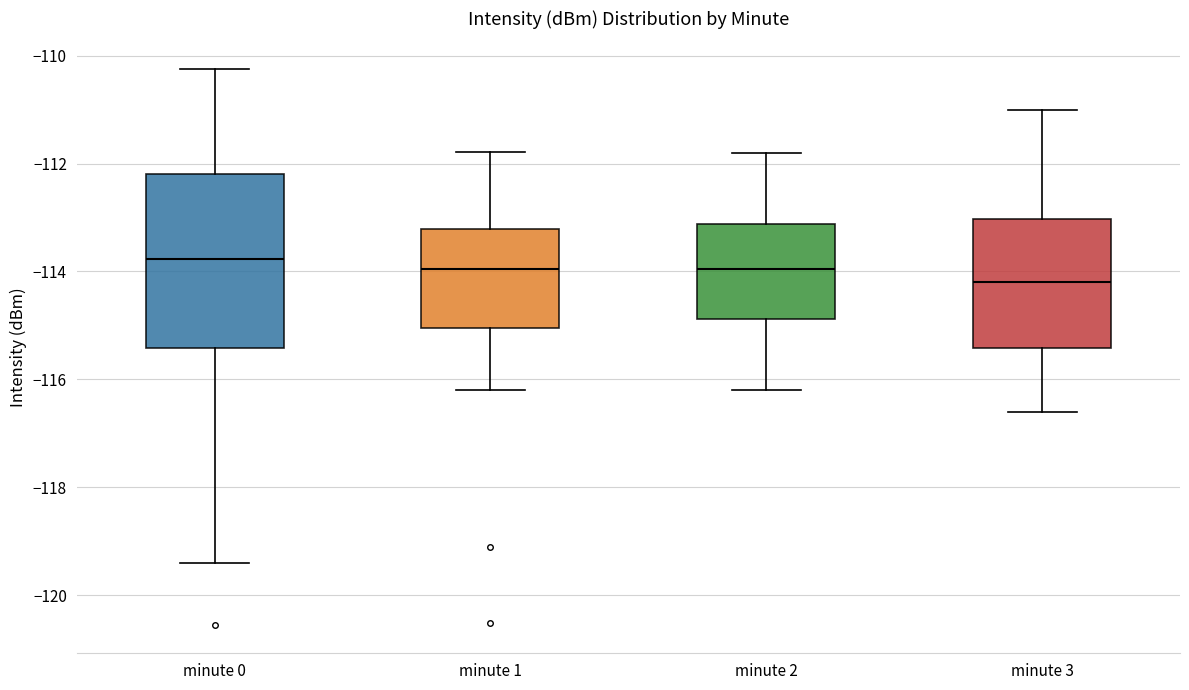

Reading left to right, read every box against the y-axis: the position of its median line, the range the box covers, and the ends of its whiskers. The values are not printed on the chart, so give them approximately, as read against the axis.

minute 0: median -113.8, box -115.4 to -112.2, whiskers -119.4 to -110.2
minute 1: median -114.0, box -115.0 to -113.2, whiskers -116.2 to -111.8
minute 2: median -114.0, box -114.8 to -113.2, whiskers -116.2 to -111.8
minute 3: median -114.2, box -115.4 to -113.0, whiskers -116.6 to -111.0